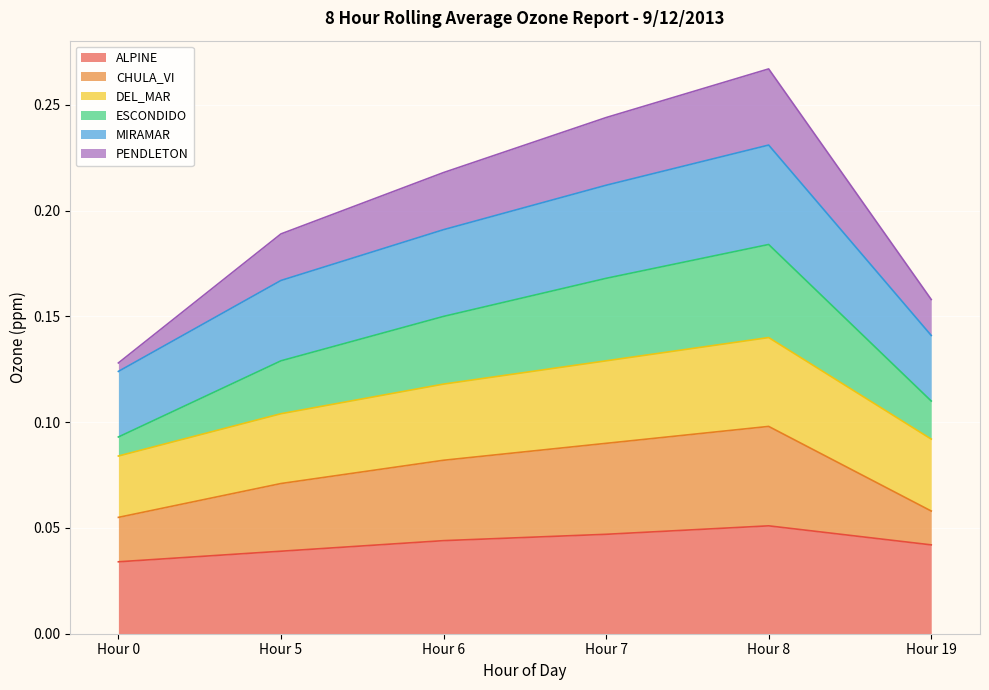

Does the chart display data point markers on the line(s)?

No